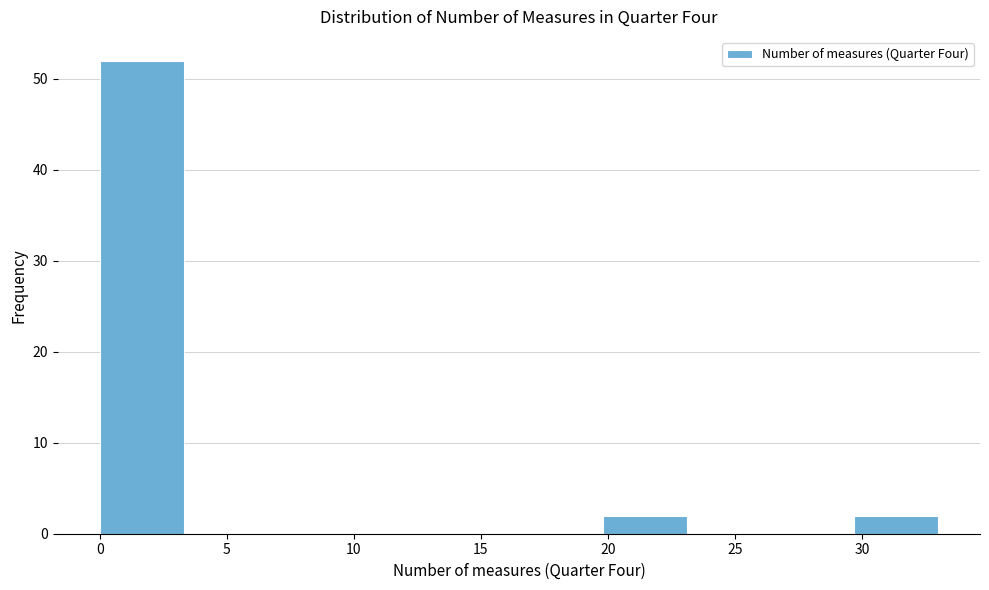

What is the height of the bar covering 19.8 to 23.1 on the x-axis? Neither the bar edges nor the heights are printed on the chart, so give them approximately, as read against the axes.

2